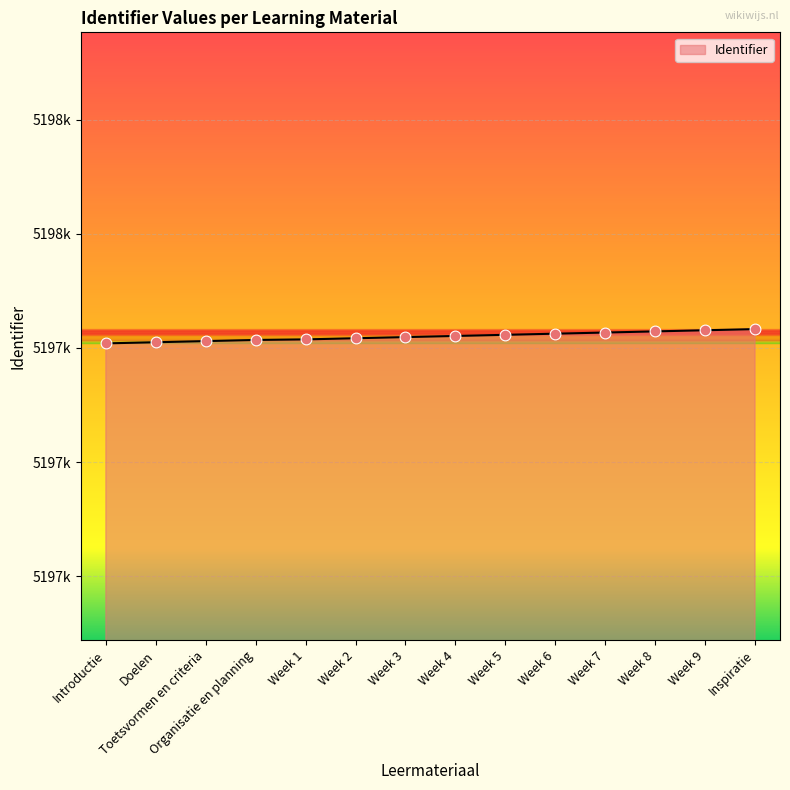

What is the change in value from Introductie to Week 7?

+19